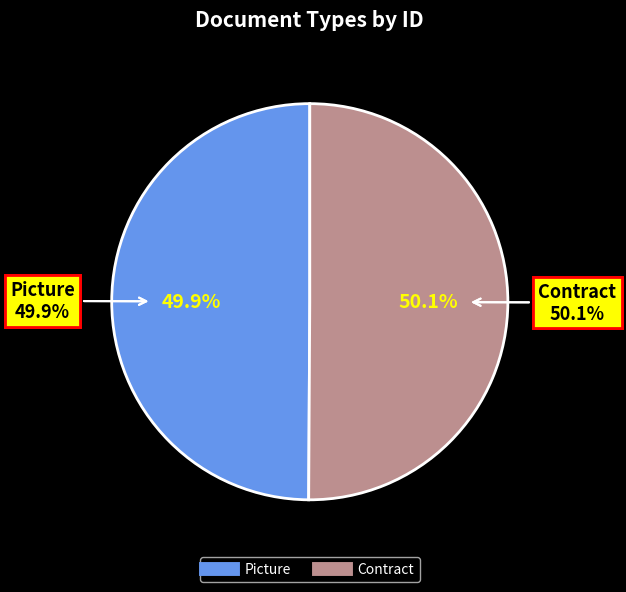

What percentage do Contract and Picture together represent?

100.0%